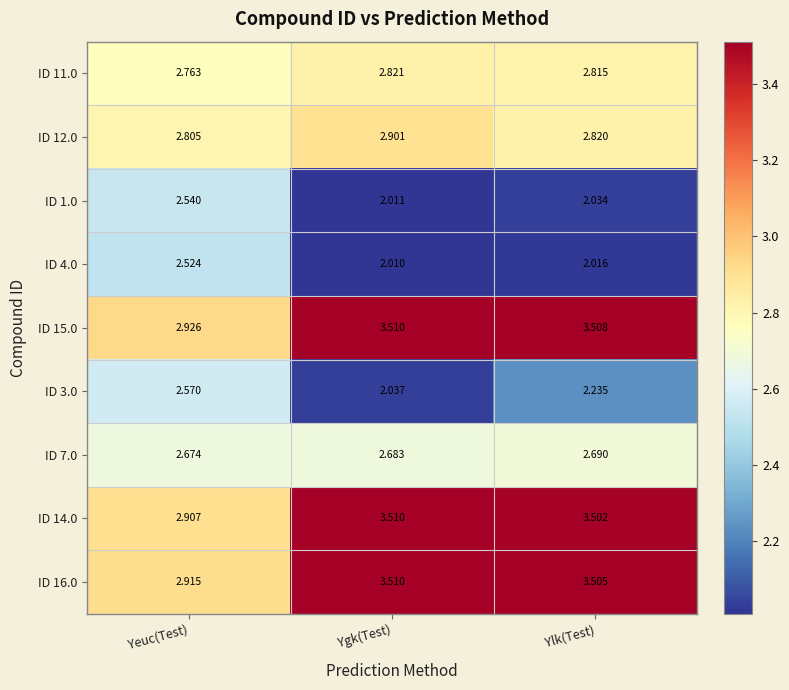

Which series has the widest spread of values?

ID 14.0